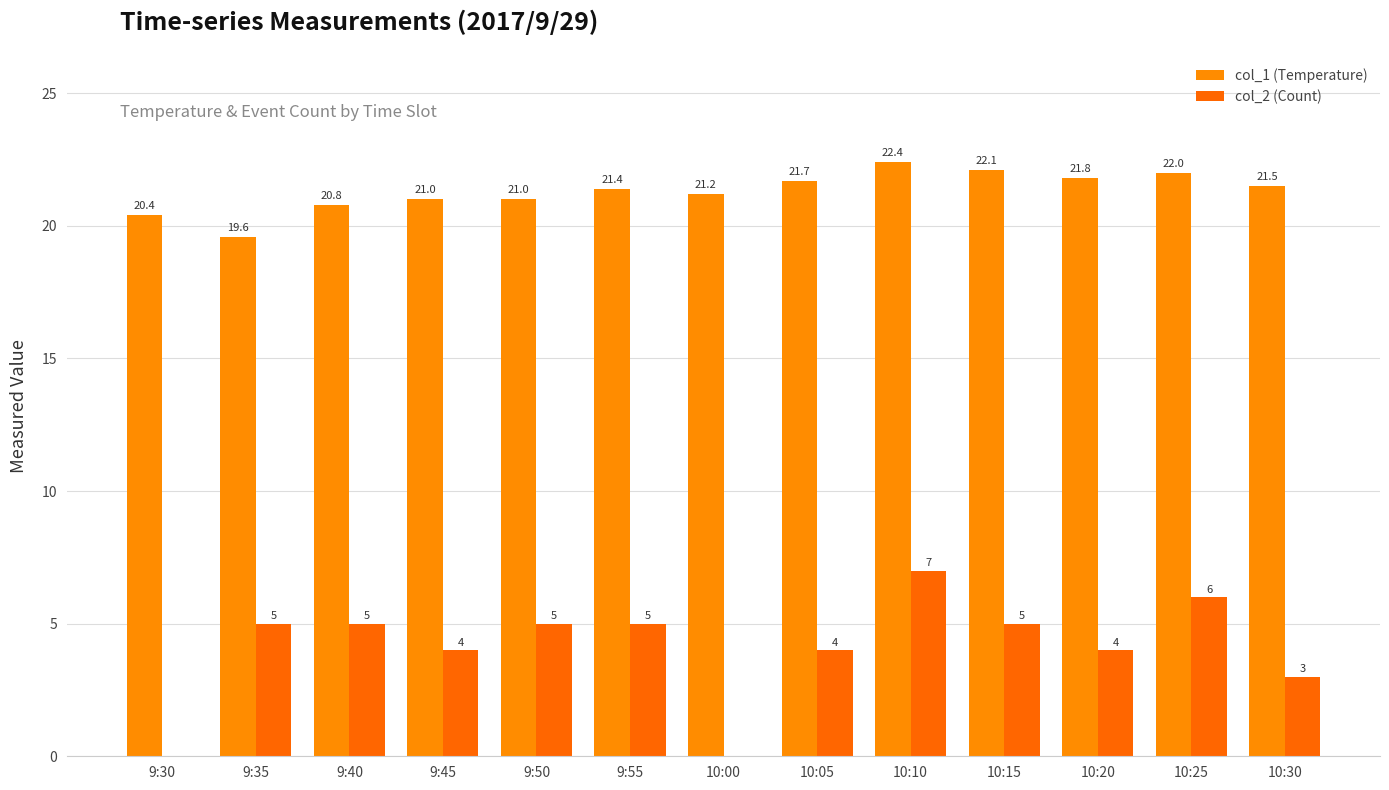

What is the value of the col_1 (Temperature) bar at the 5th from the left?

21.0